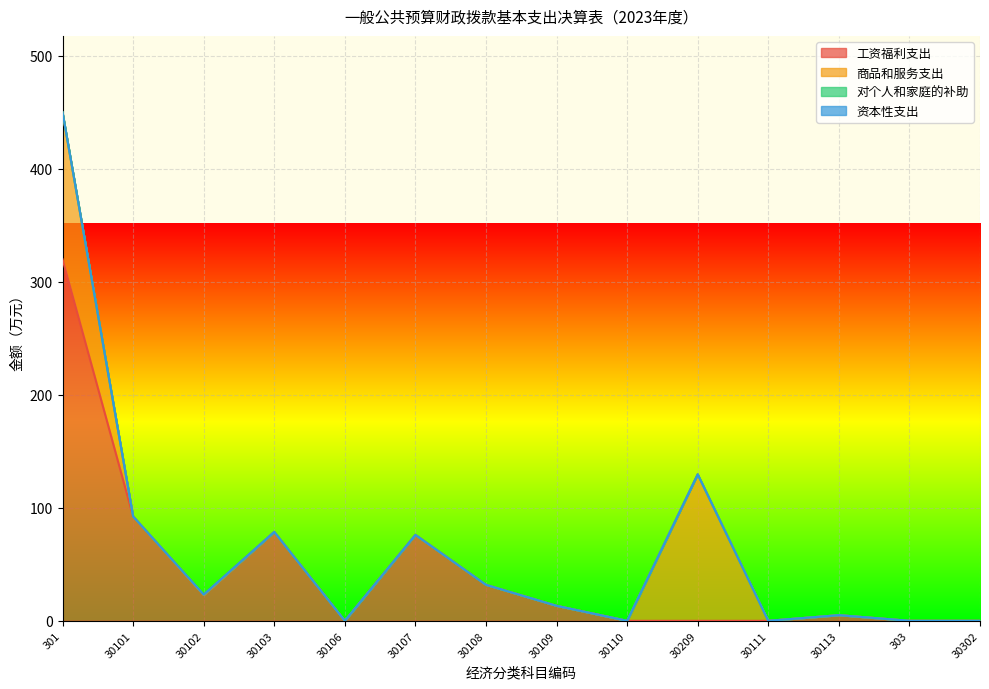

The value of 工资福利支出 at 30102 is 22.8. True or false?

True